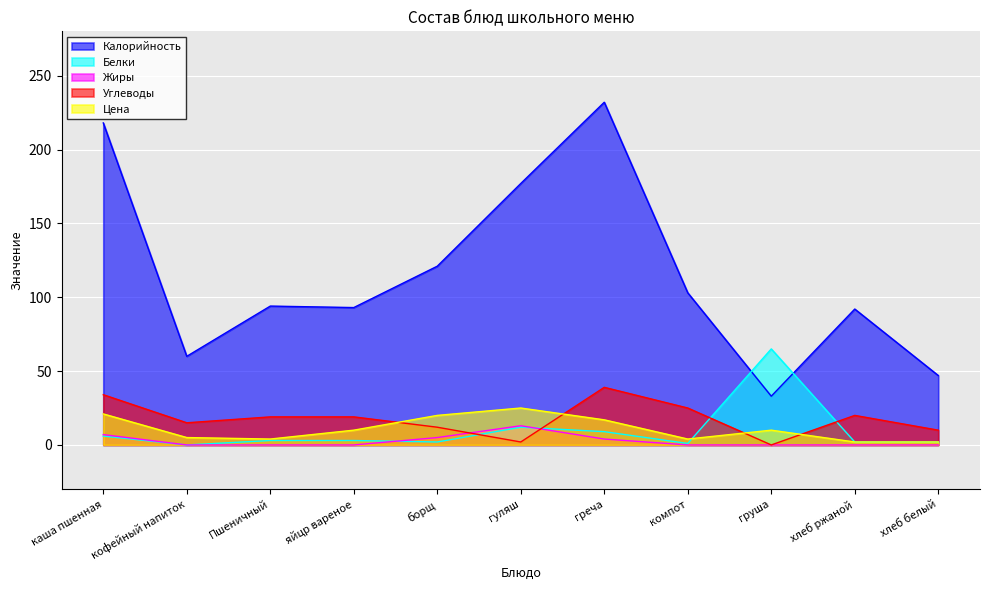

What is the approximate value of Цена at хлеб ржаной?

2